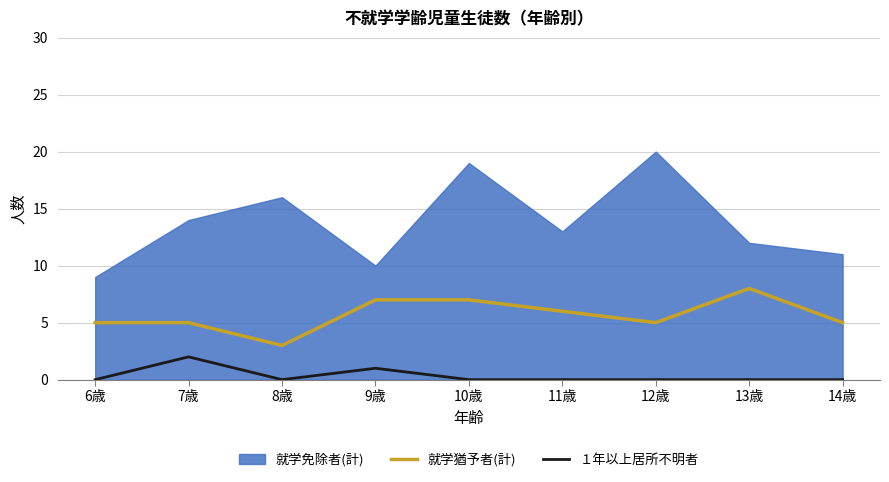

Is it true that １年以上居所不明者 equals 1 at 11歳?

False